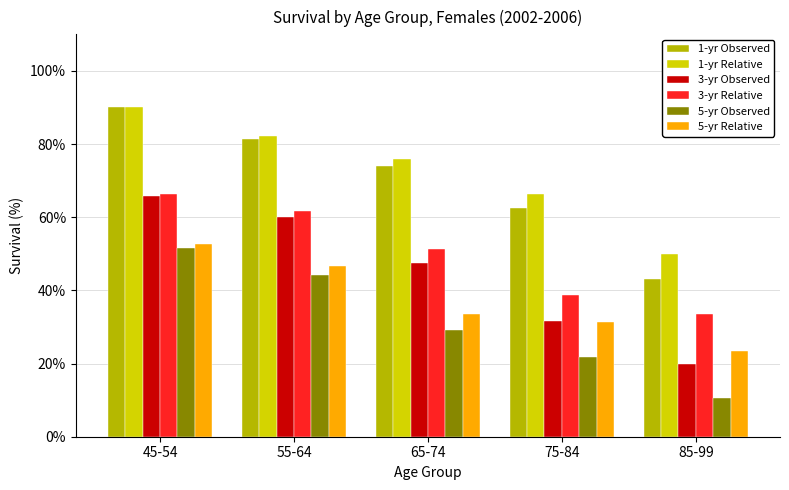

The 1-yr Observed series shows 43.0 at 85-99. True or false?

True